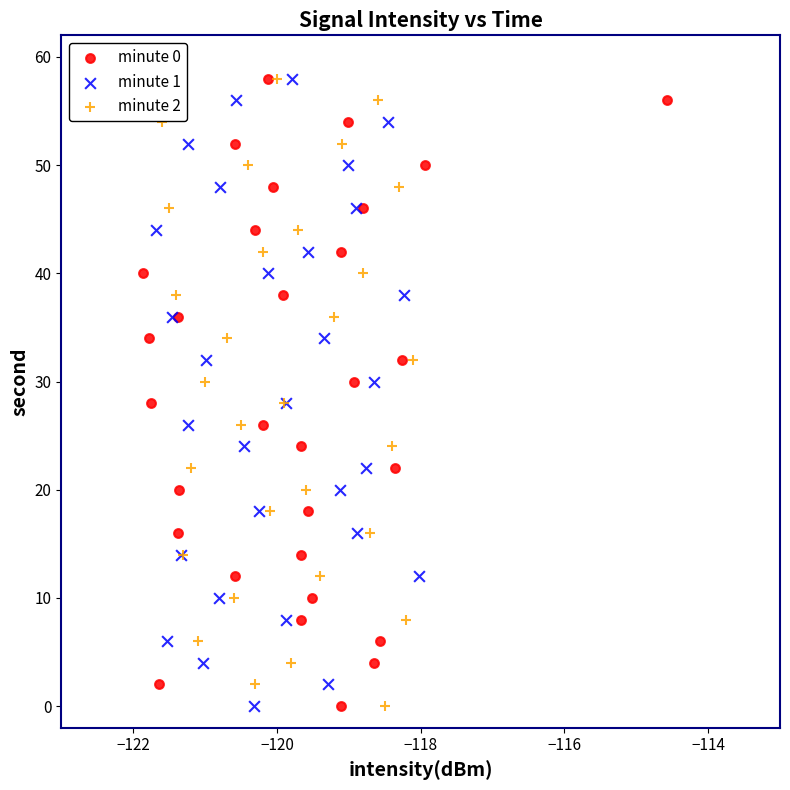

What are all the series names shown in the legend?

minute 0, minute 1, minute 2